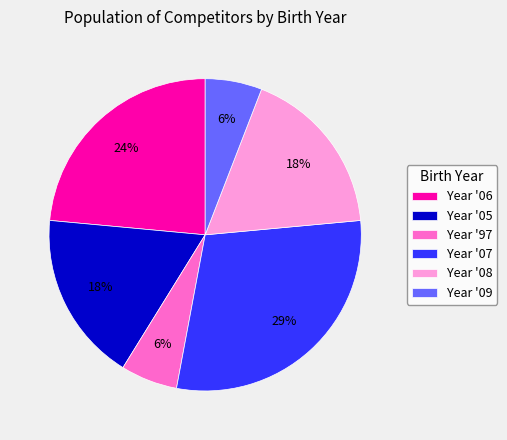

How many segments does this pie chart have?

6